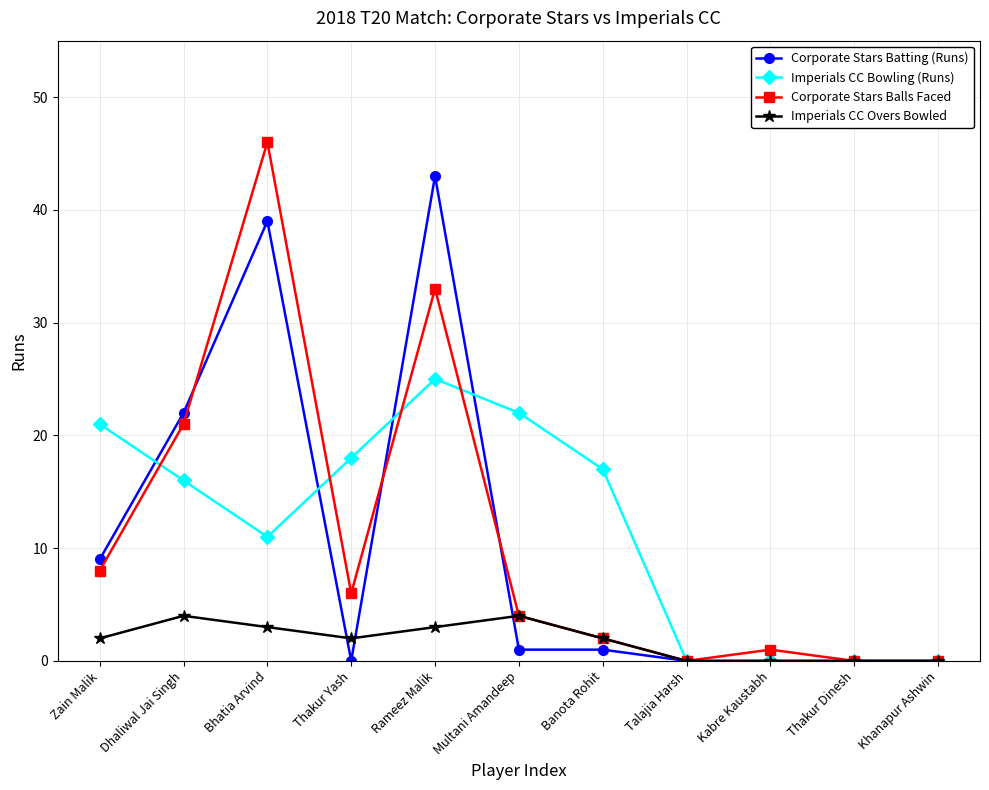

What is the highest value of the Imperials CC Overs Bowled series?

4